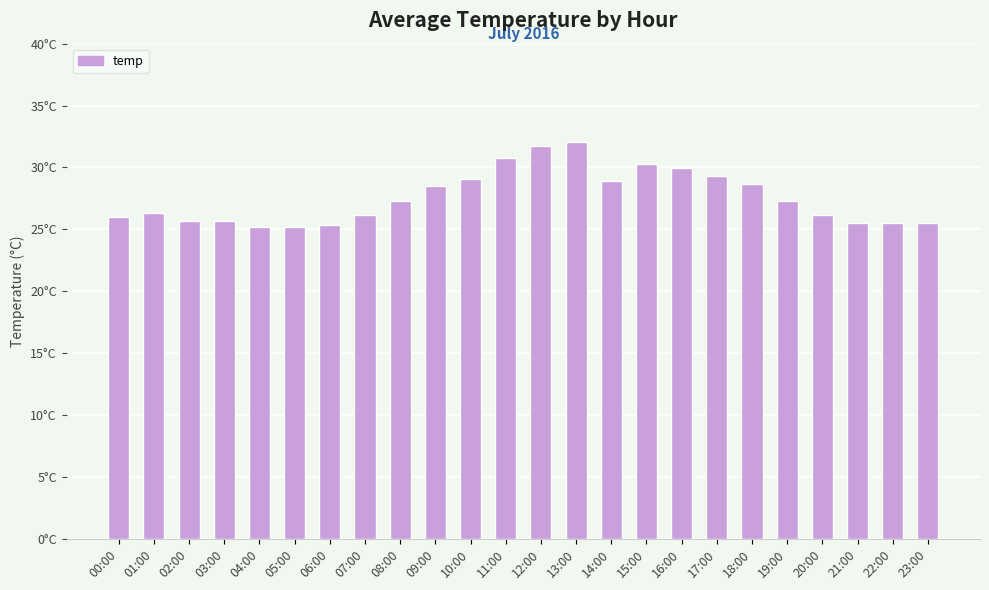

What is the difference between the maximum and minimum values?

6.9